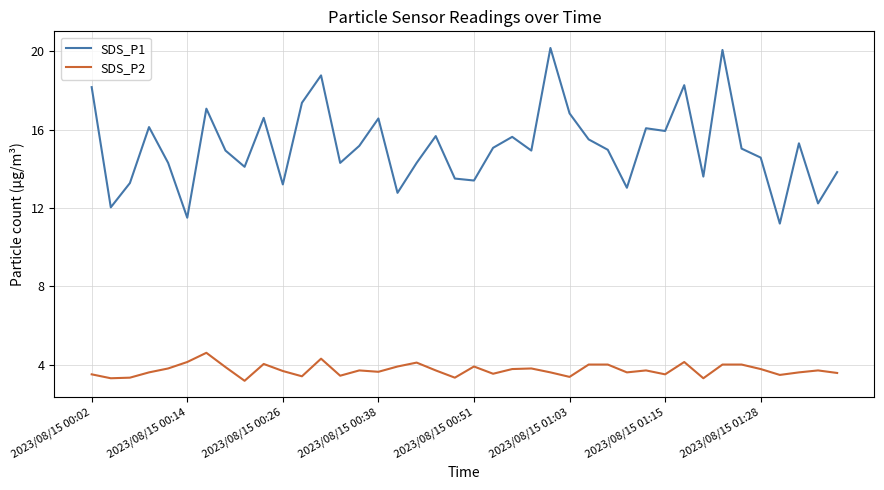

Which series has the largest total across all categories?

SDS_P1